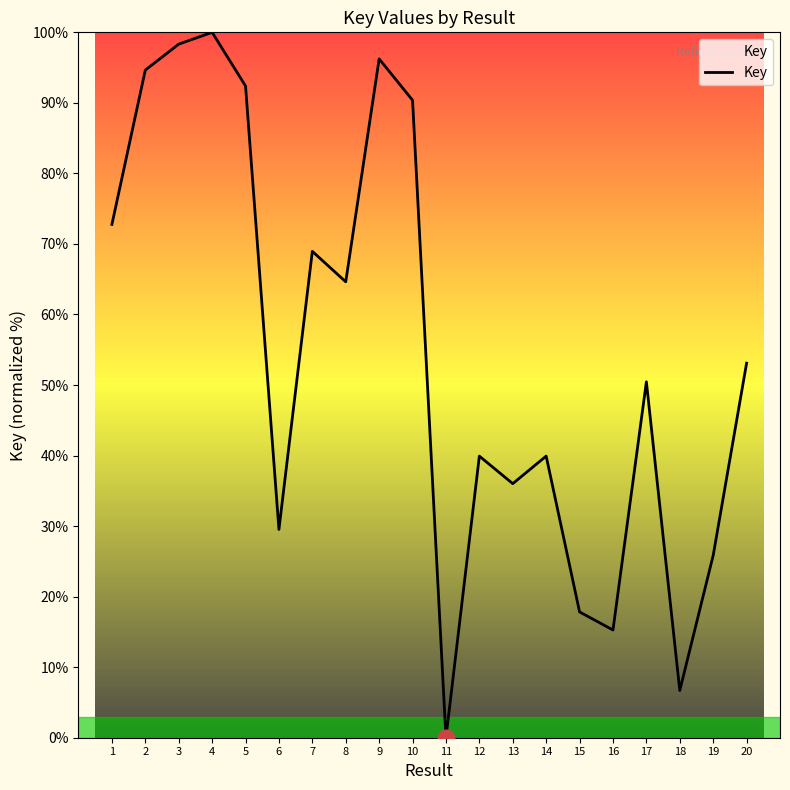

What is the maximum value shown in the chart?

100.0